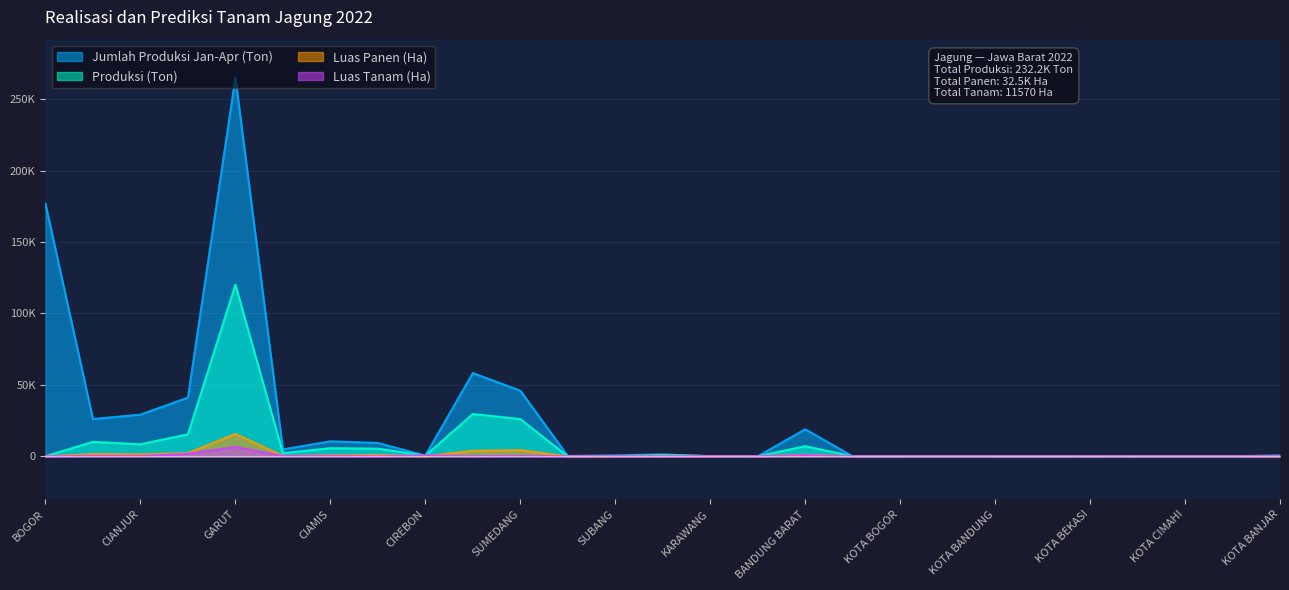

Reading right to left, transcribe all the data shown in this chart.

Jumlah Produksi Jan-Apr (Ton): KOTA BANJAR=757.5	KOTA TASIKMALAYA=0.0	KOTA CIMAHI=6.0	KOTA DEPOK=10.0	KOTA BEKASI=90.2	KOTA CIREBON=3.8	KOTA BANDUNG=0.0	KOTA SUKABUMI=0.0	KOTA BOGOR=0.0	PANGANDARAN=33.7	BANDUNG BARAT=18951.8	BEKASI=0.0	KARAWANG=141.6	PURWAKARTA=1337.9	SUBANG=705.8	INDRAMAYU=270.0	SUMEDANG=45958.6	MAJALENGKA=58303.3	CIREBON=521.0	KUNINGAN=9396.2	CIAMIS=10528.9	TASIKMALAYA=4852.5	GARUT=265060.1	BANDUNG=41127.4	CIANJUR=29191.6	SUKABUMI=26122.2	BOGOR=176726.0
Produksi (Ton): KOTA BANJAR=18.0	KOTA TASIKMALAYA=0.0	KOTA CIMAHI=0.0	KOTA DEPOK=5.0	KOTA BEKASI=0.0	KOTA CIREBON=0.0	KOTA BANDUNG=0.0	KOTA SUKABUMI=0.0	KOTA BOGOR=0.0	PANGANDARAN=0.0	BANDUNG BARAT=7163.5	BEKASI=0.0	KARAWANG=141.6	PURWAKARTA=948.8	SUBANG=47.3	INDRAMAYU=0.0	SUMEDANG=26100.4	MAJALENGKA=29633.9	CIREBON=510.0	KUNINGAN=5388.1	CIAMIS=5715.6	TASIKMALAYA=2237.6	GARUT=120165.1	BANDUNG=15423.6	CIANJUR=8446.9	SUKABUMI=10166.3	BOGOR=76.6
Luas Panen (Ha): KOTA BANJAR=3.0	KOTA TASIKMALAYA=0.0	KOTA CIMAHI=0.0	KOTA DEPOK=1.0	KOTA BEKASI=0.0	KOTA CIREBON=0.0	KOTA BANDUNG=0.0	KOTA SUKABUMI=0.0	KOTA BOGOR=0.0	PANGANDARAN=0.0	BANDUNG BARAT=1092.0	BEKASI=0.0	KARAWANG=19.2	PURWAKARTA=139.0	SUBANG=8.9	INDRAMAYU=0.0	SUMEDANG=4321.8	MAJALENGKA=3878.8	CIREBON=85.0	KUNINGAN=963.0	CIAMIS=772.5	TASIKMALAYA=338.0	GARUT=15671.0	BANDUNG=2249.0	CIANJUR=1399.5	SUKABUMI=1553.9	BOGOR=14.0
Luas Tanam (Ha): KOTA BANJAR=11.0	KOTA TASIKMALAYA=0.0	KOTA CIMAHI=2.0	KOTA DEPOK=1.0	KOTA BEKASI=1.0	KOTA CIREBON=1.0	KOTA BANDUNG=0.0	KOTA SUKABUMI=2.0	KOTA BOGOR=0.0	PANGANDARAN=1.0	BANDUNG BARAT=891.0	BEKASI=0.0	KARAWANG=0.5	PURWAKARTA=13.0	SUBANG=15.0	INDRAMAYU=0.0	SUMEDANG=289.0	MAJALENGKA=107.0	CIREBON=704.0	KUNINGAN=0.0	CIAMIS=300.0	TASIKMALAYA=263.0	GARUT=6603.0	BANDUNG=1809.0	CIANJUR=253.0	SUKABUMI=297.0	BOGOR=7.0